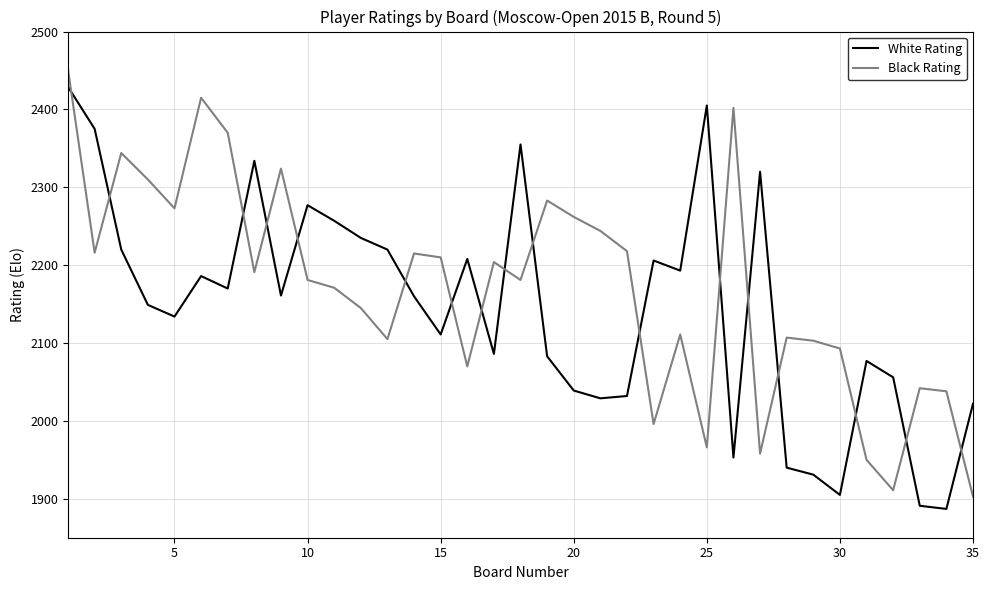

What is the difference between the maximum and minimum values in the Black Rating series?

548